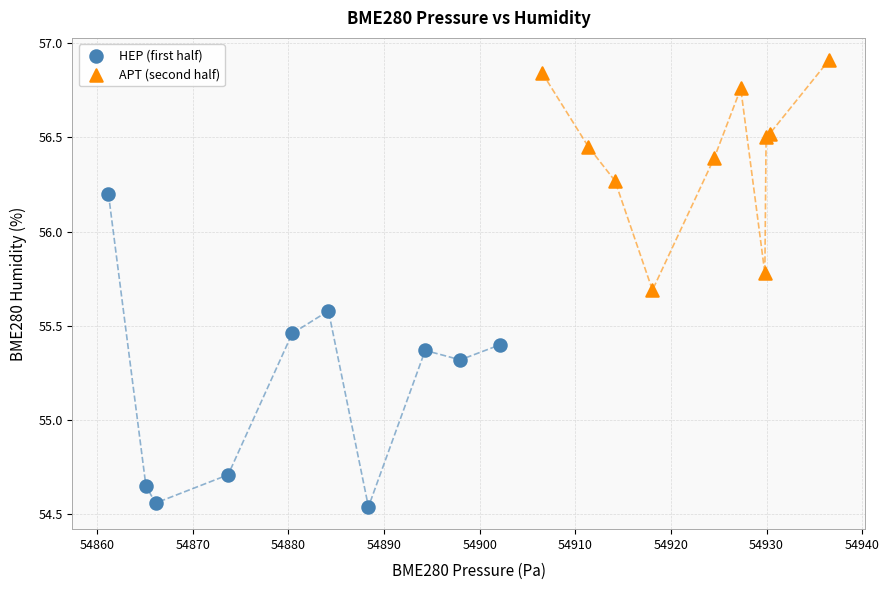

Which series has the largest Y range (max minus min)?

HEP (first half)